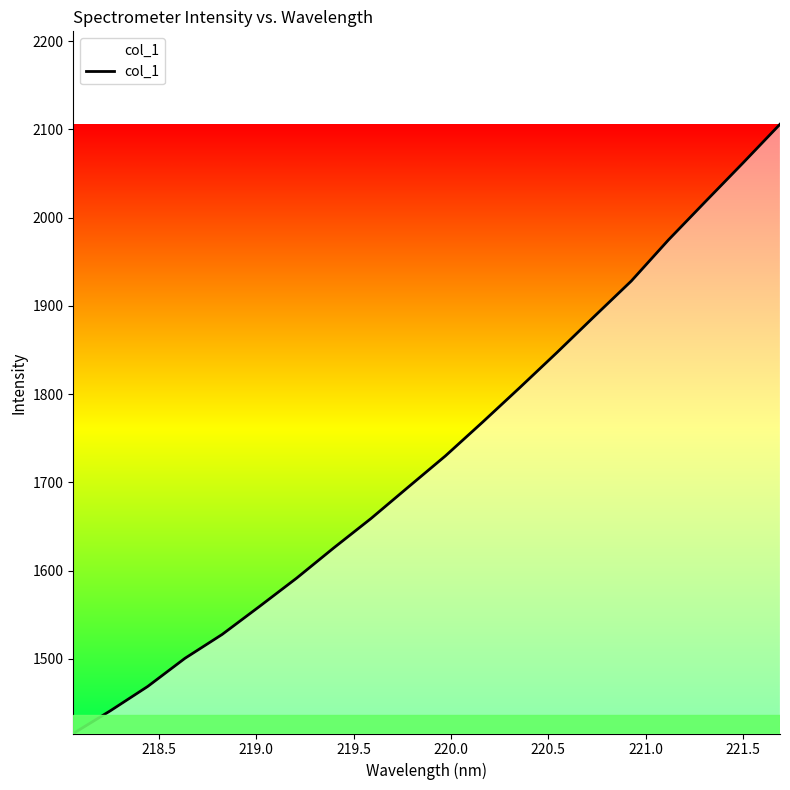

What is the difference between the maximum and minimum values?

690.4